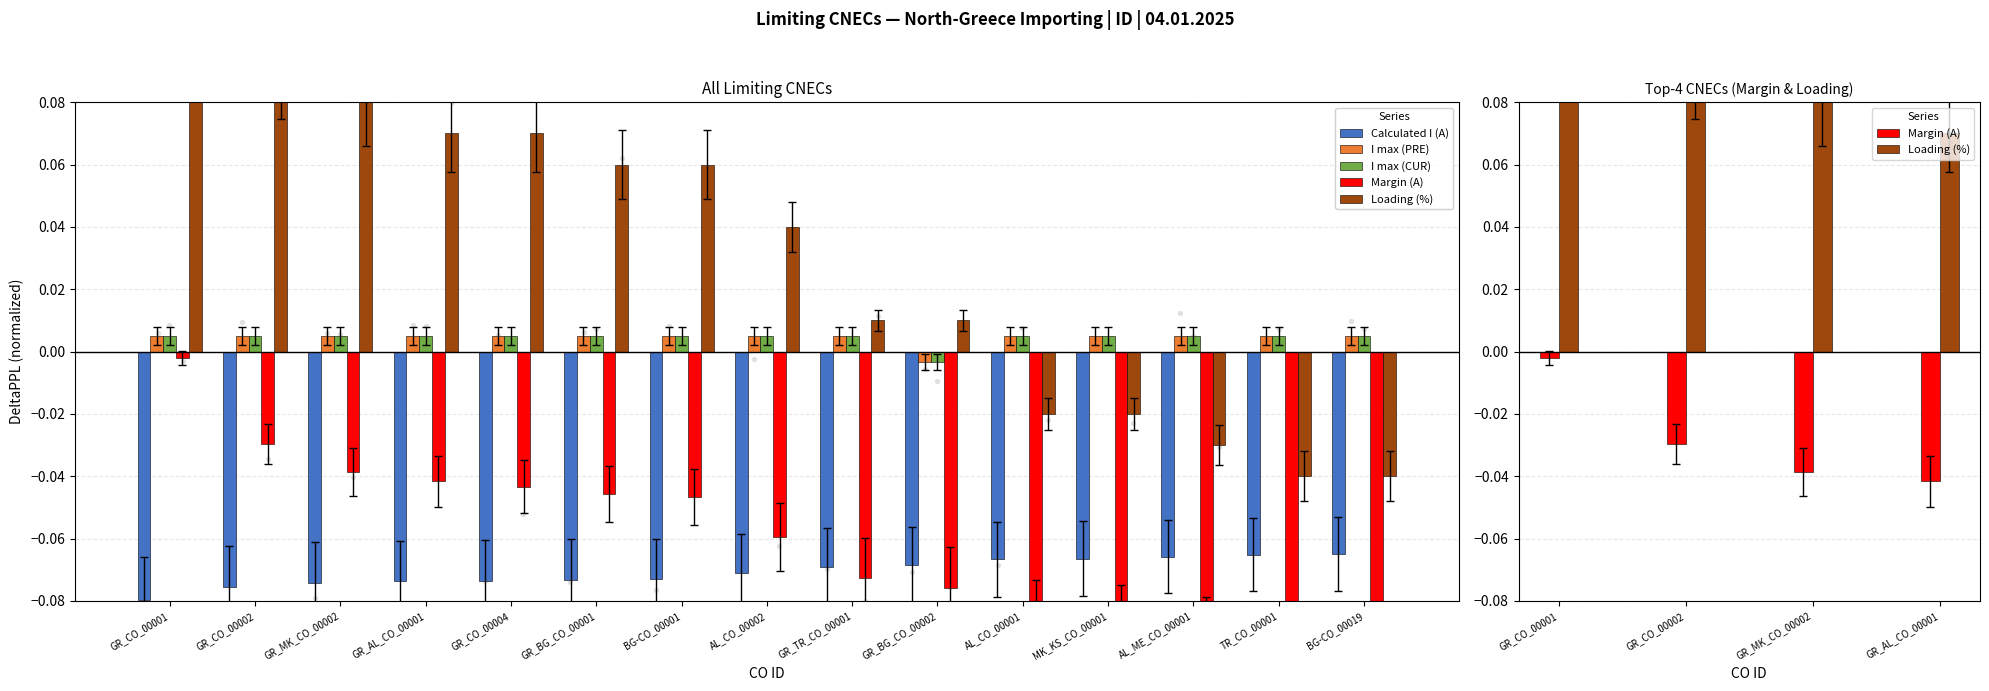

At how many categories does at least one series exceed 0?

15